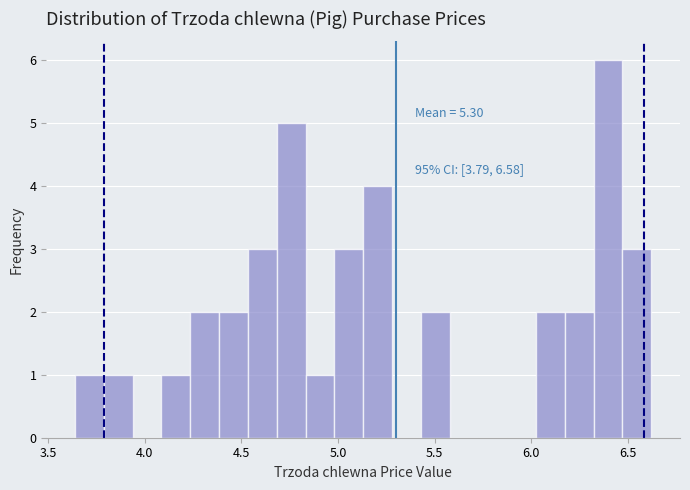

Around what value on the x-axis is the tallest bar? Give the approximate position of its centre, as read against the axis.

6.40